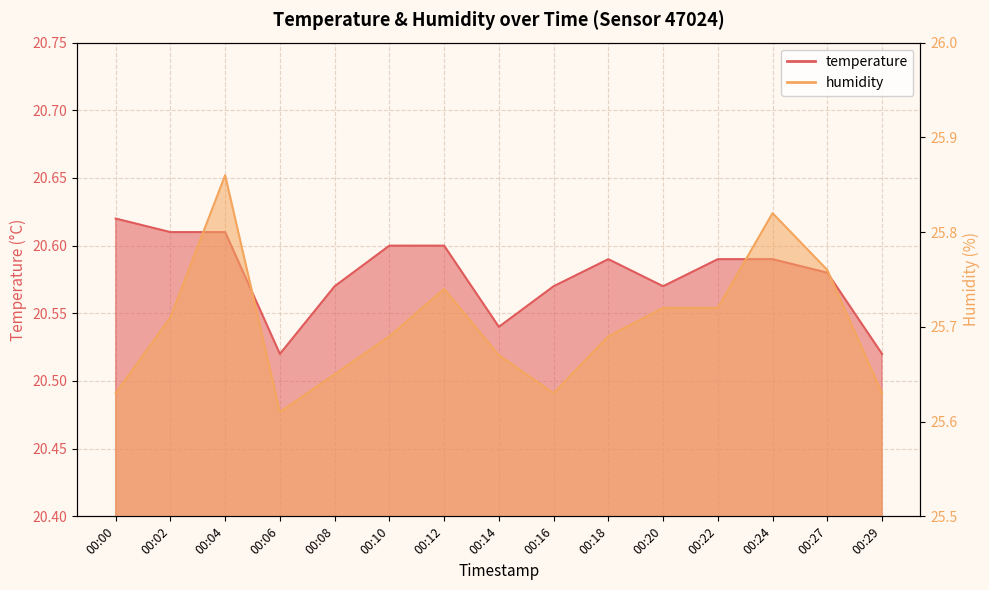

List the series in order of their peak value, lowest first.

temperature, humidity